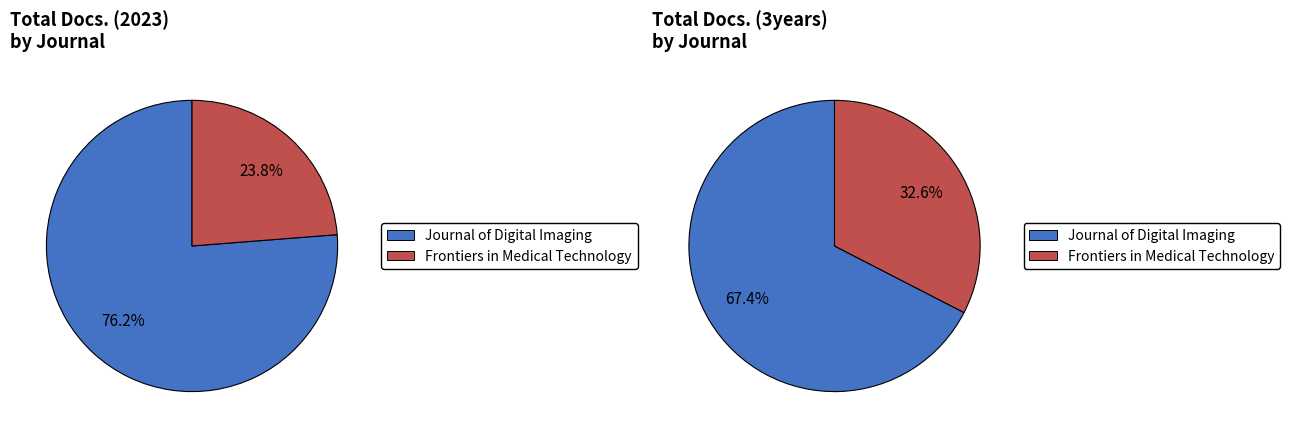

To the nearest percent, what is the average slice percentage?

50%